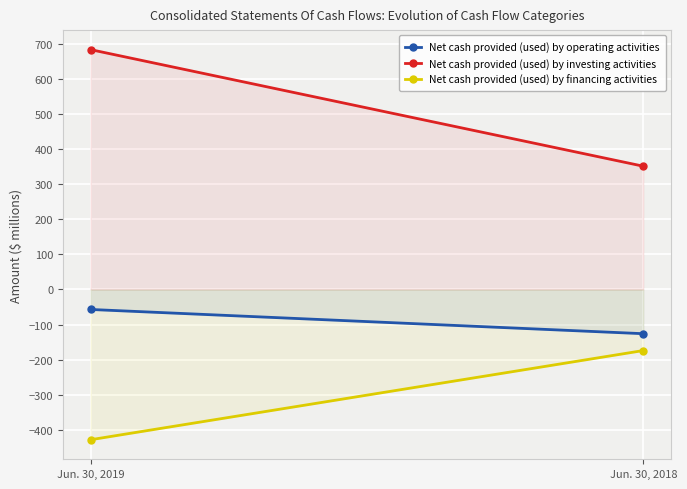

At Jun. 30, 2019, list the series in order from largest to smallest.

Net cash provided (used) by investing activities, Net cash provided (used) by operating activities, Net cash provided (used) by financing activities